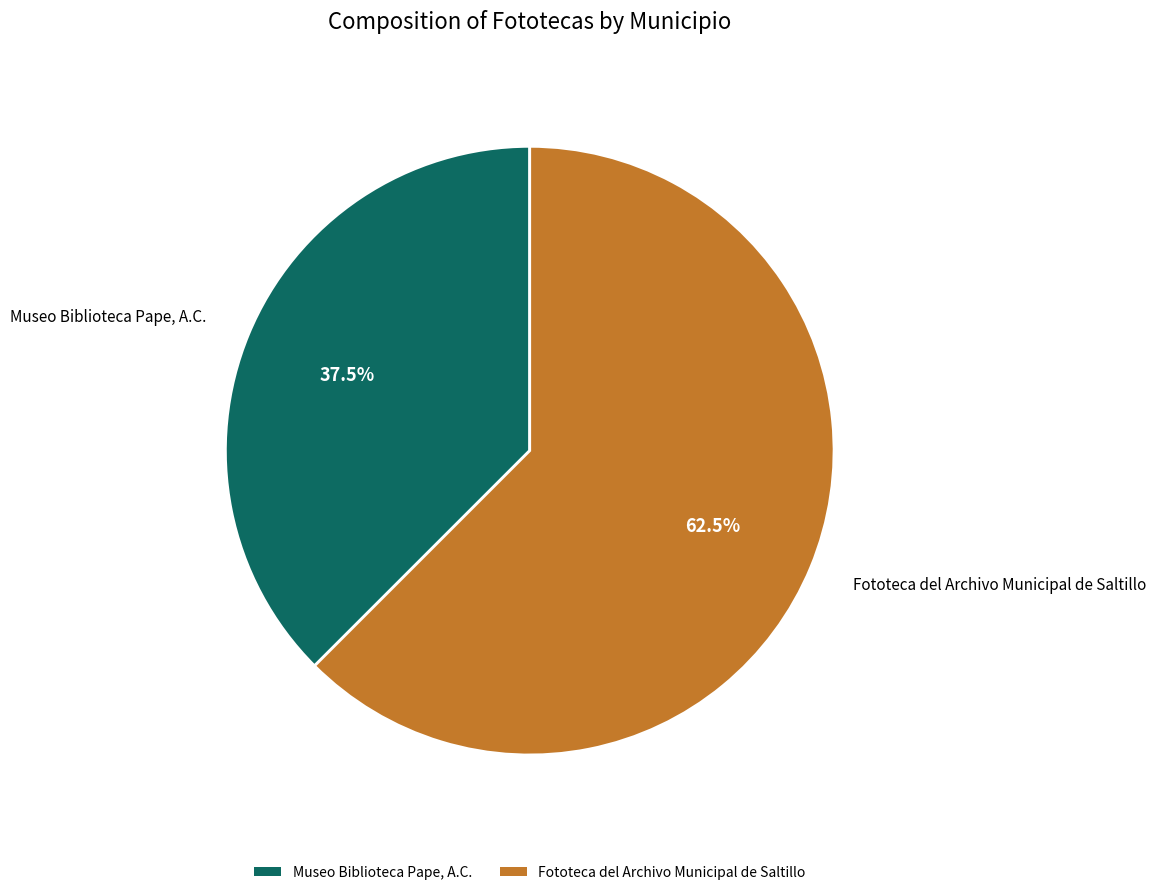

Which has a higher value, Museo Biblioteca Pape, A.C. or Fototeca del Archivo Municipal de Saltillo?

Fototeca del Archivo Municipal de Saltillo